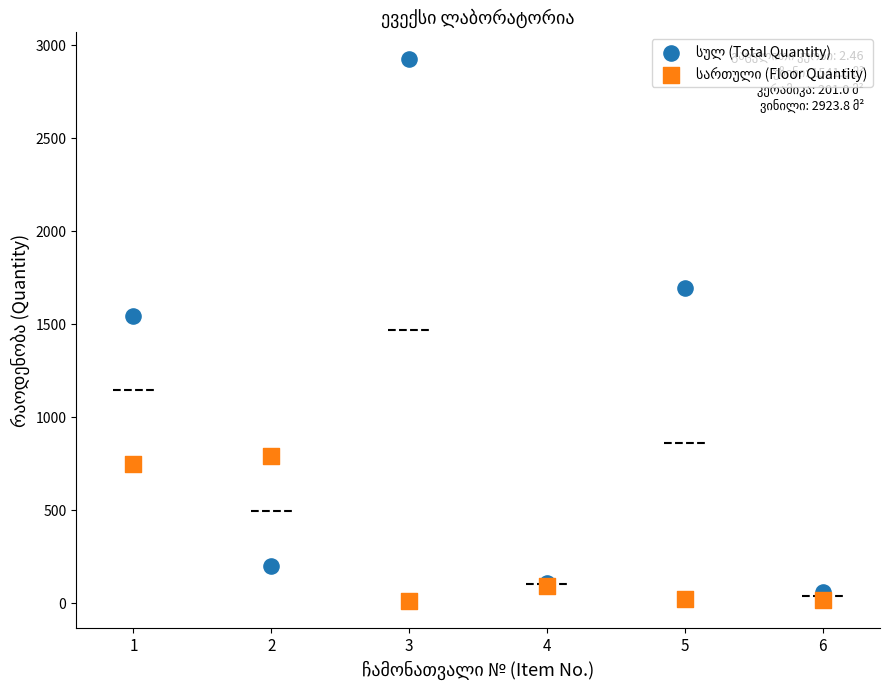

What is the X range (max minus min) for the scatter plot?

5.0